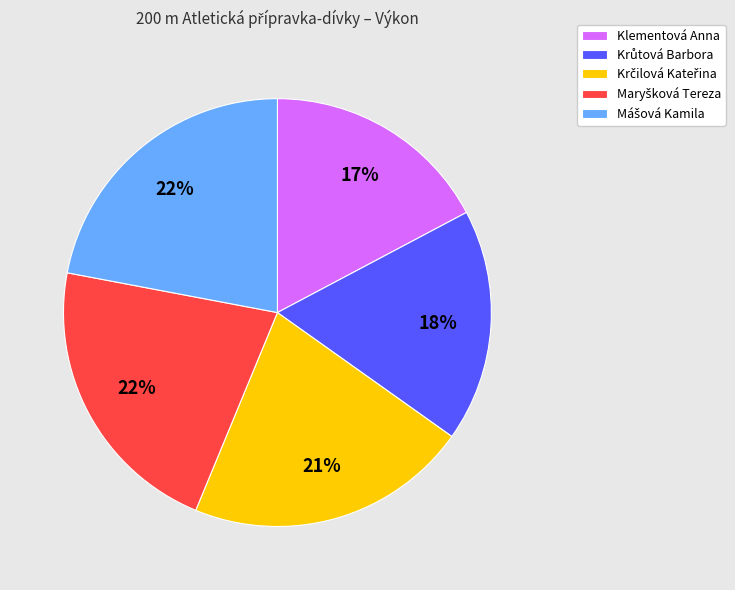

To the nearest percent, what is the average slice percentage?

20%